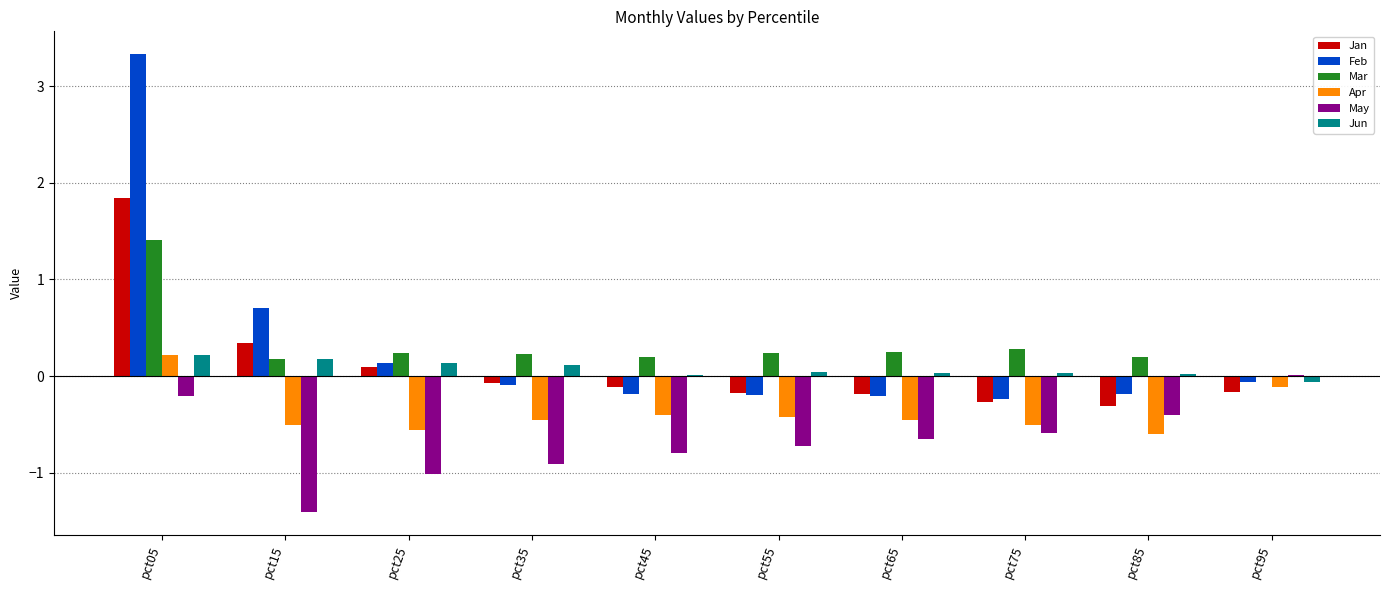

How many groups of bars are there?

10